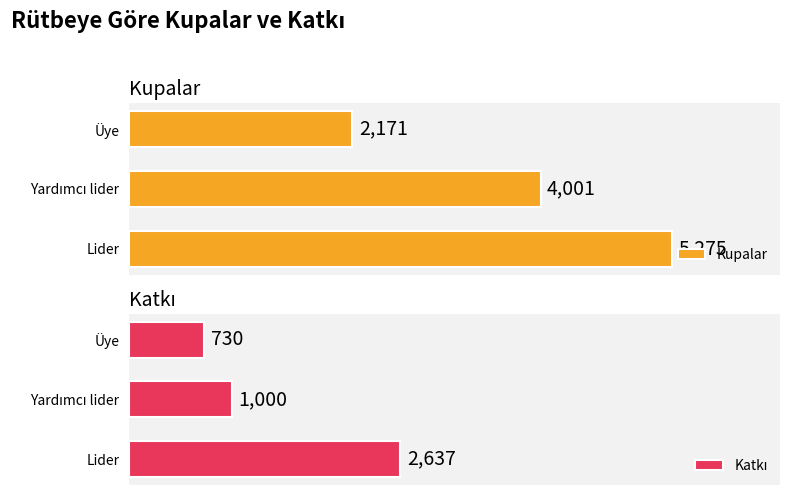

What is the value of the Kupalar bar at the 2nd from the left?

4001